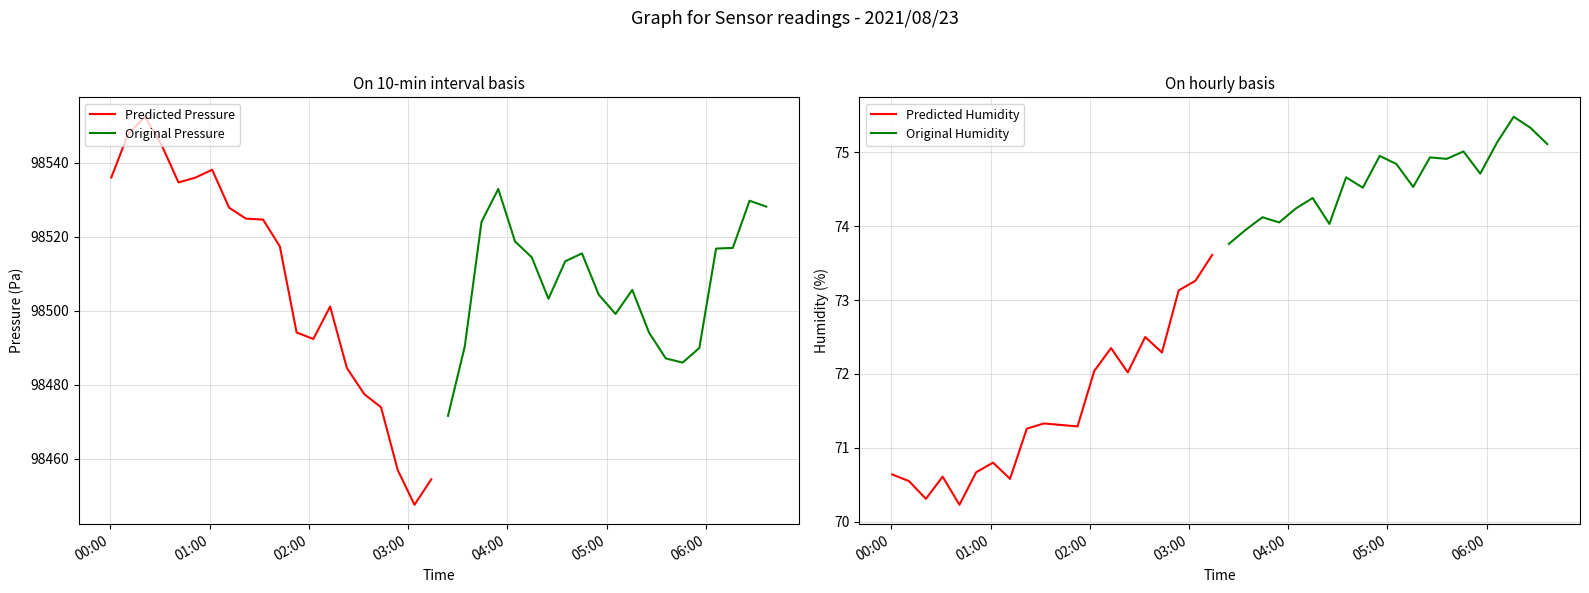

What is the lowest value of the Original Pressure series?

98471.6